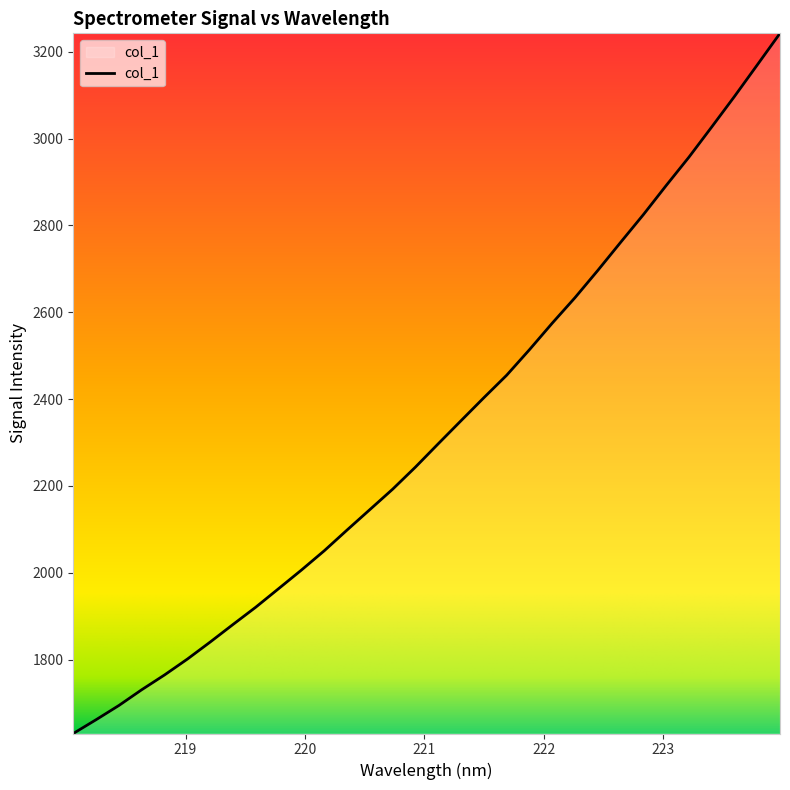

What is the difference between the maximum and minimum values?

1612.7